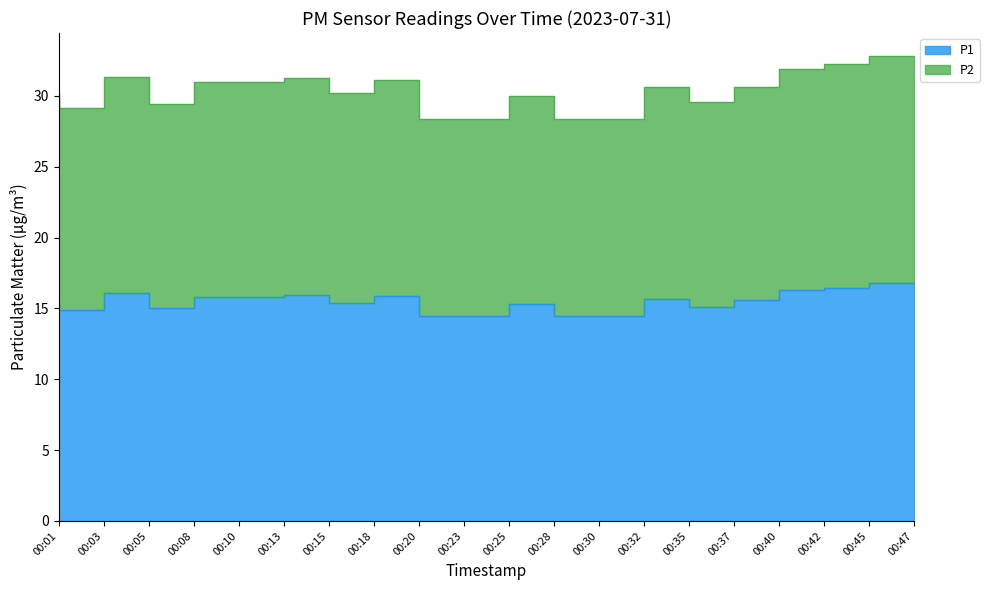

How many data points in P2 are less than 30?

8